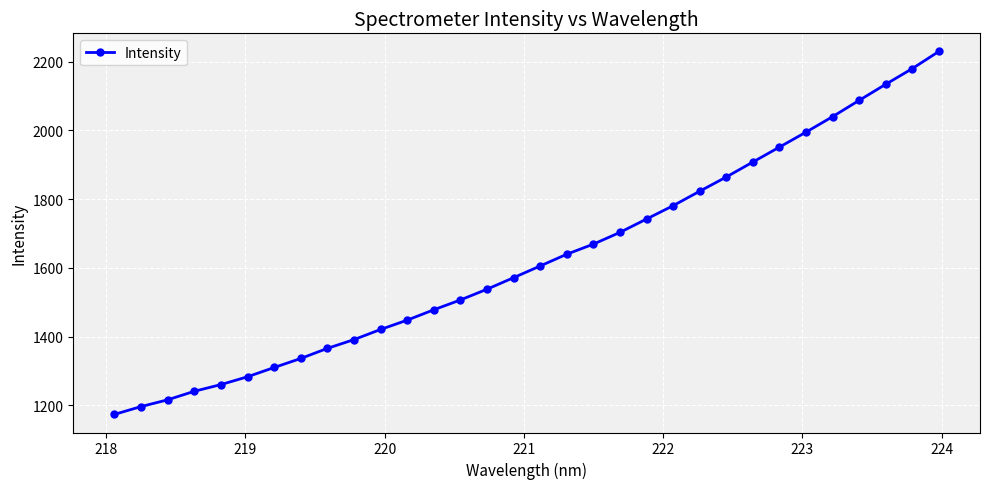

True or false: the data has more than 2 interior local peaks.

False